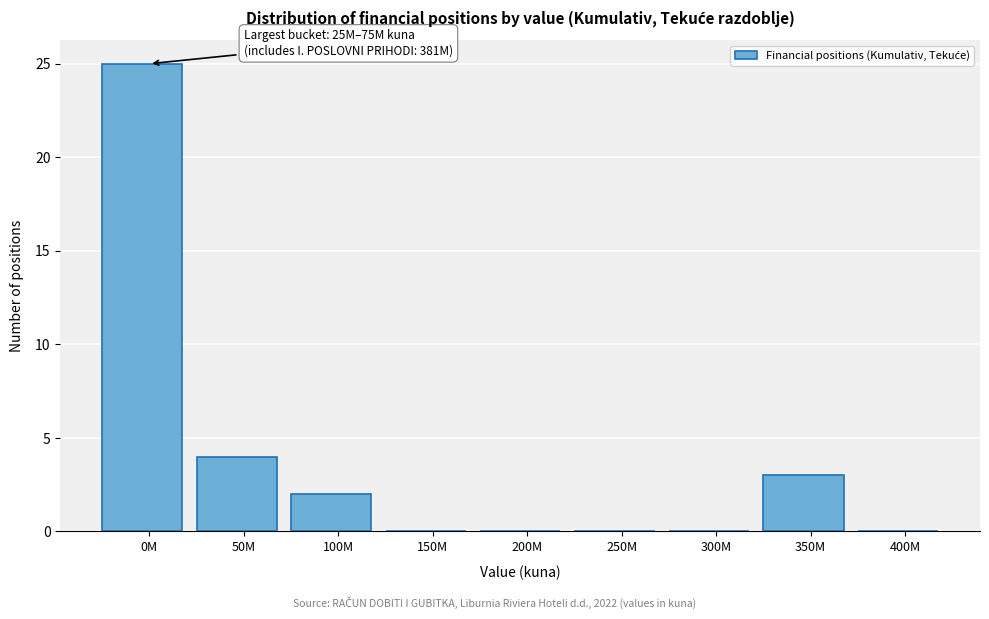

Reading left to right, transcribe all the data shown in this chart.

0M=25	50M=4	100M=2	150M=0	200M=0	250M=0	300M=0	350M=3	400M=0